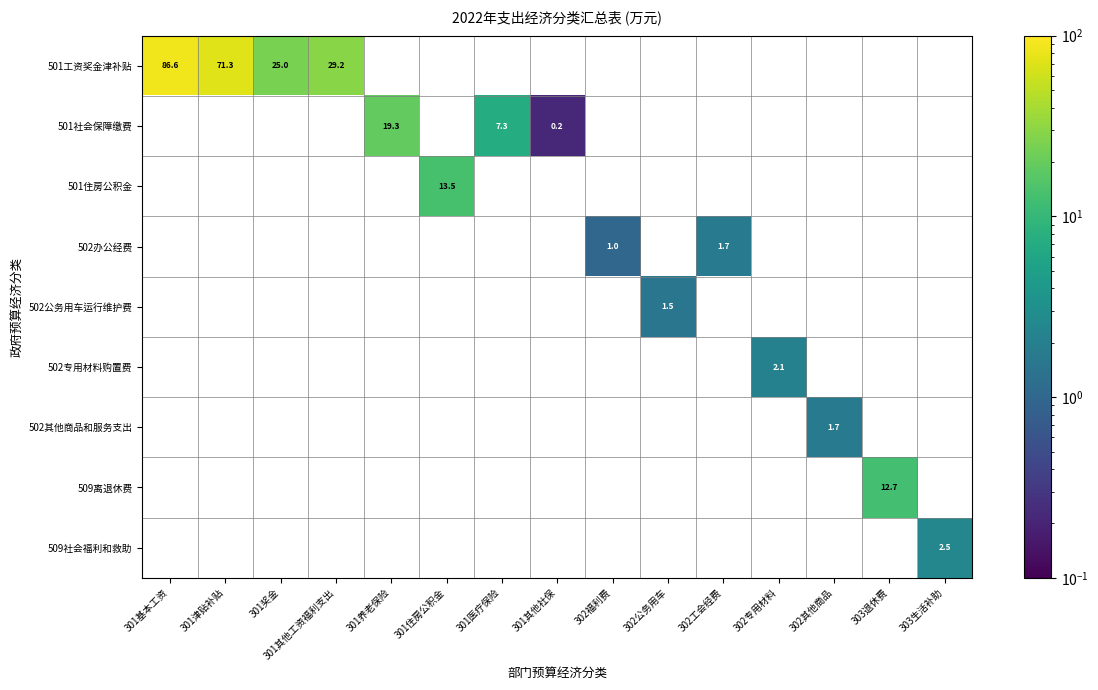

Which category has the highest value in the 501工资奖金津补贴 series?

301基本工资